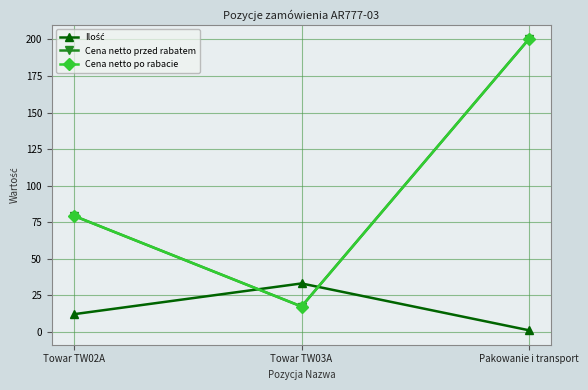

What is the sum of the Cena netto przed rabatem values at Towar TW02A and Towar TW03A?

96.3